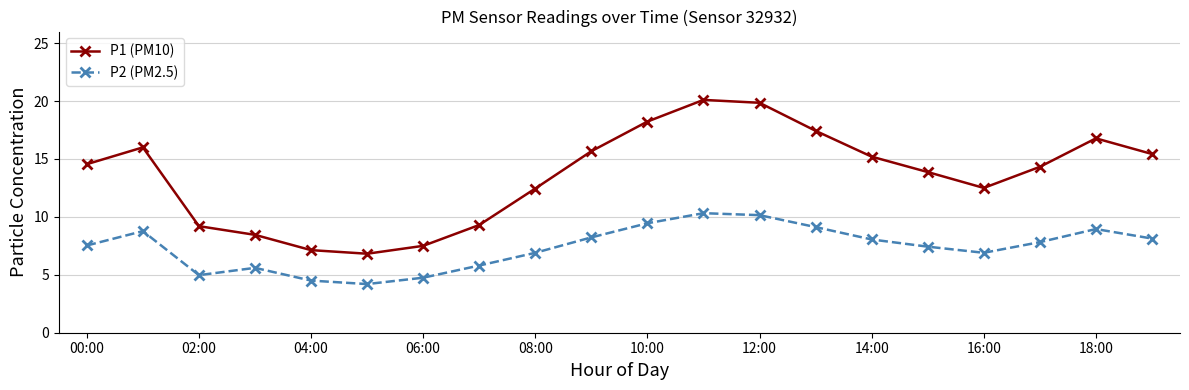

Which series has the largest total across all categories?

P1 (PM10)